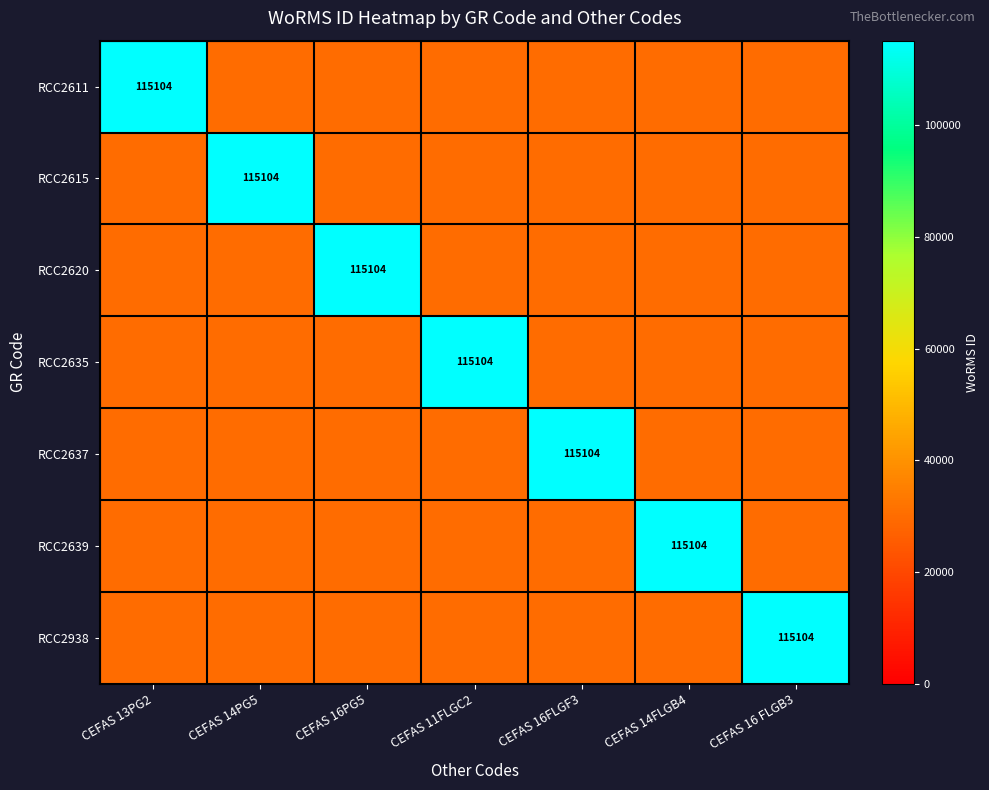

What is the maximum value shown in the chart?

115104